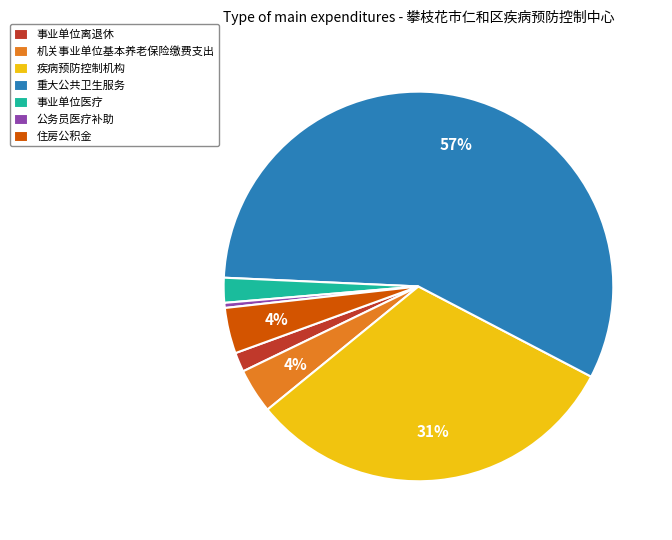

Which category accounts for the majority?

重大公共卫生服务